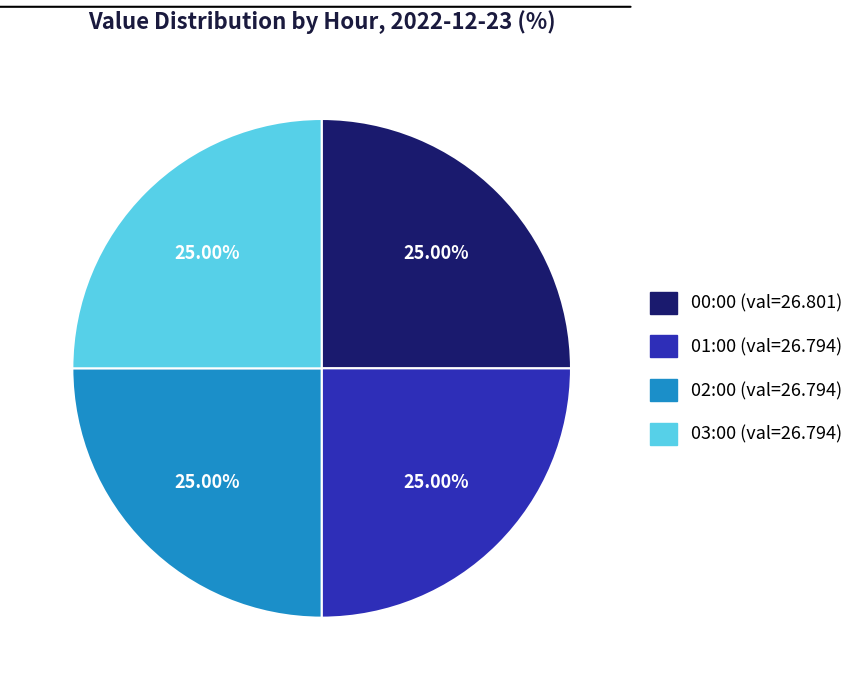

Is there a majority slice in this chart?

No